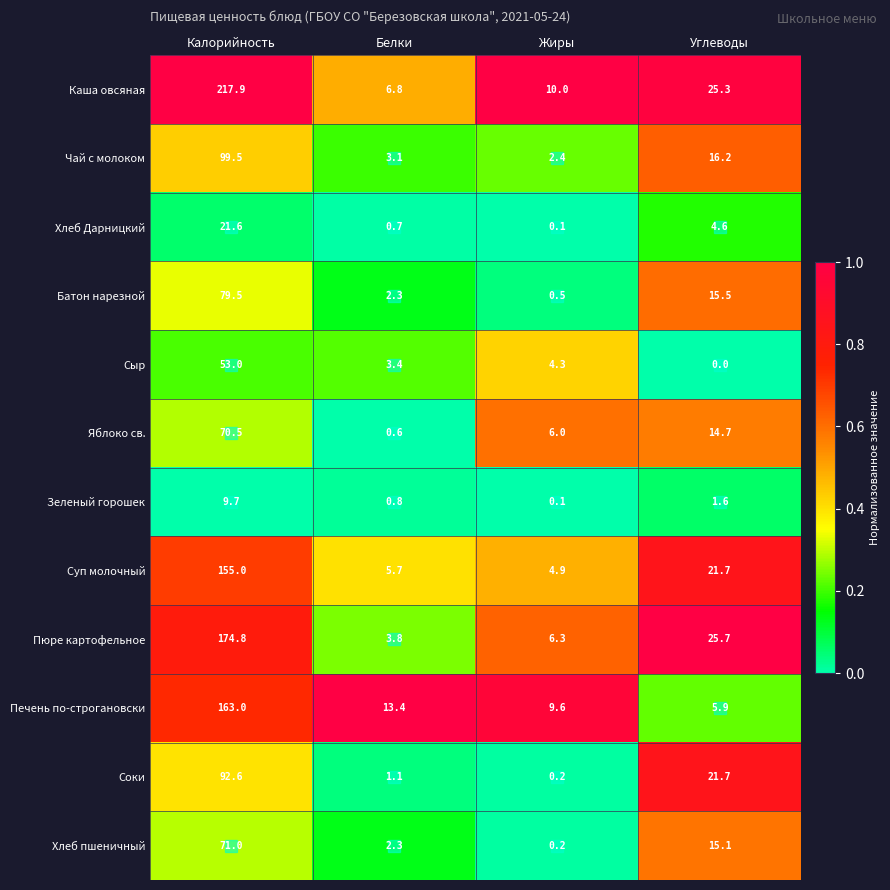

List the series in order of their peak value, highest first.

Каша овсяная, Пюре картофельное, Печень по-строгановски, Суп молочный, Чай с молоком, Соки, Батон нарезной, Хлеб пшеничный, Яблоко св., Сыр, Хлеб Дарницкий, Зеленый горошек